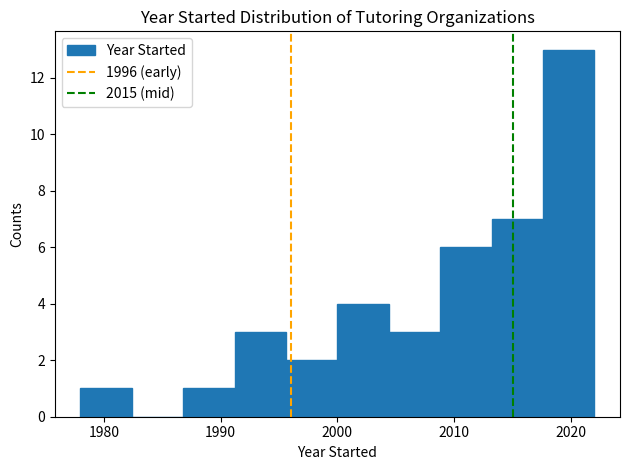

Reading left to right, list every bar in this chart as the range it spans on the x-axis followed by its height. Neither the bar edges nor the heights are printed on the chart, so give them approximately, as read against the axes.

1978.0 to 1982.4: 1
1982.4 to 1986.8: 0
1986.8 to 1991.2: 1
1991.2 to 1995.6: 3
1995.6 to 2000.0: 2
2000.0 to 2004.4: 4
2004.4 to 2008.8: 3
2008.8 to 2013.2: 6
2013.2 to 2017.6: 7
2017.6 to 2022.0: 13